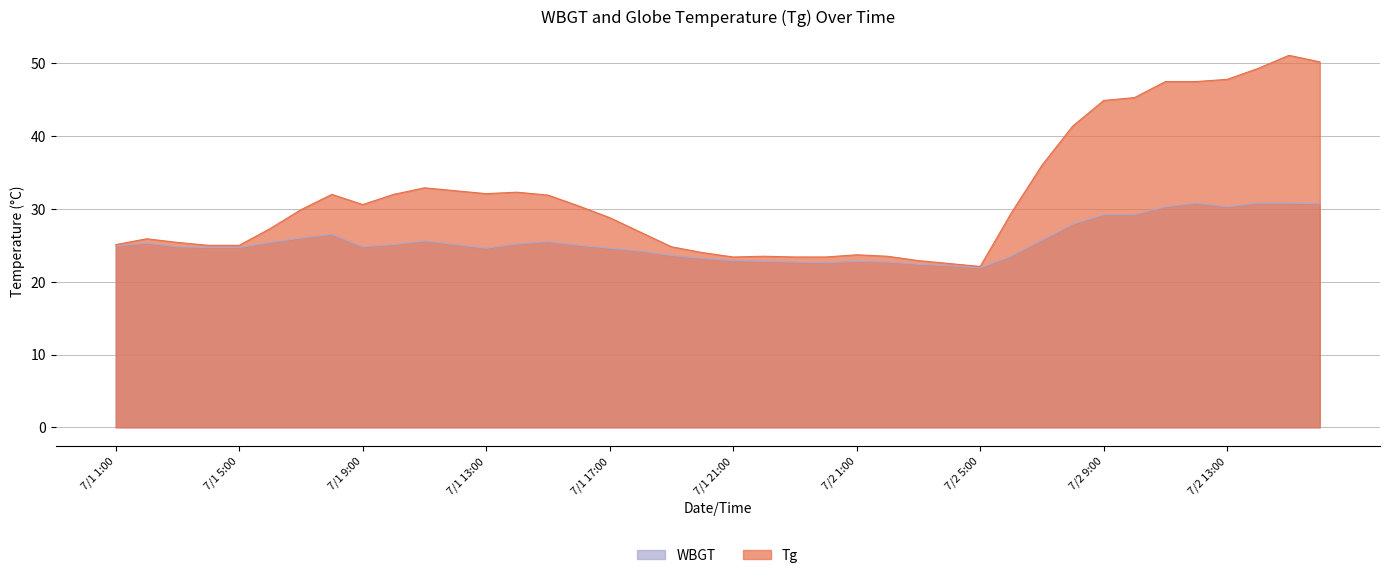

At which category is the sum across all series the highest?

7/2 15:00